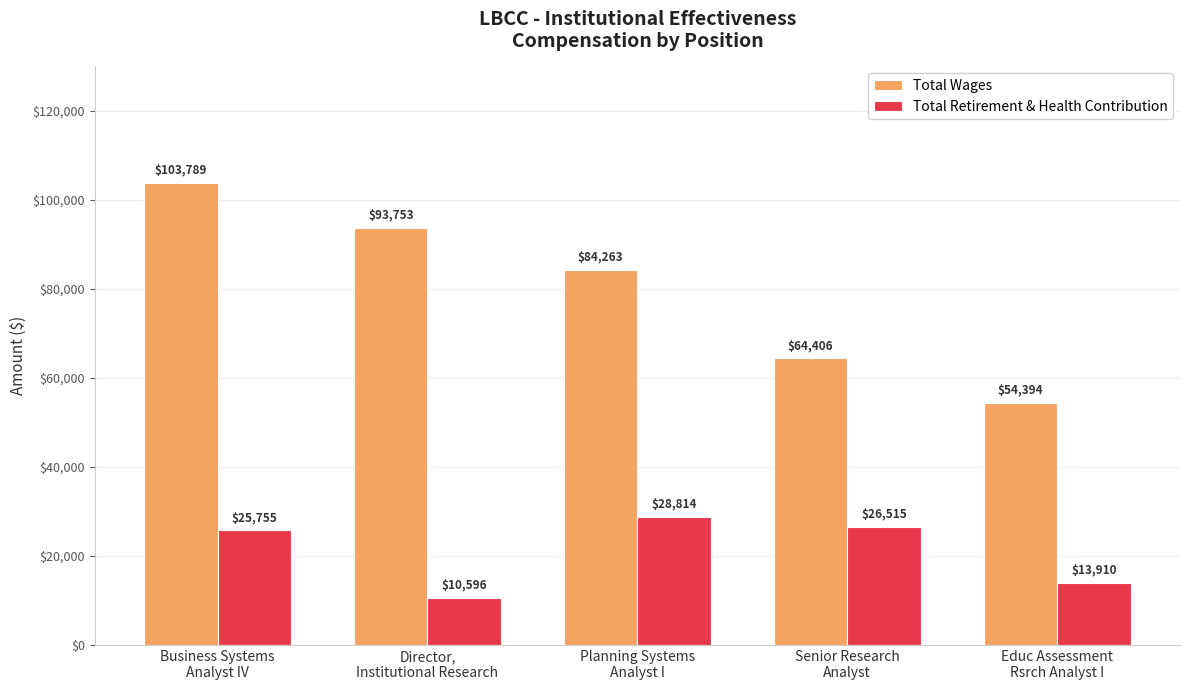

At Planning Systems
Analyst I, list the series in order from smallest to largest.

Total Retirement & Health Contribution, Total Wages